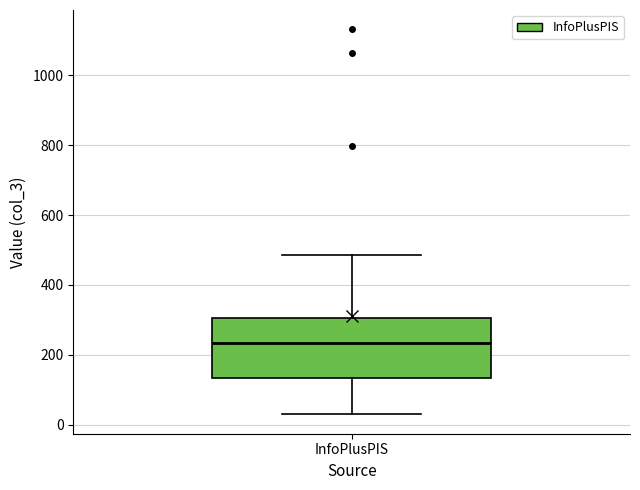

Transcribe this box plot: give where the median line is, the range the box spans, and where the two whiskers end, as read against the y-axis. The values are not printed on the chart, so give them approximately, as read against the axis.

median 240, box 140 to 300, whiskers 20 to 480